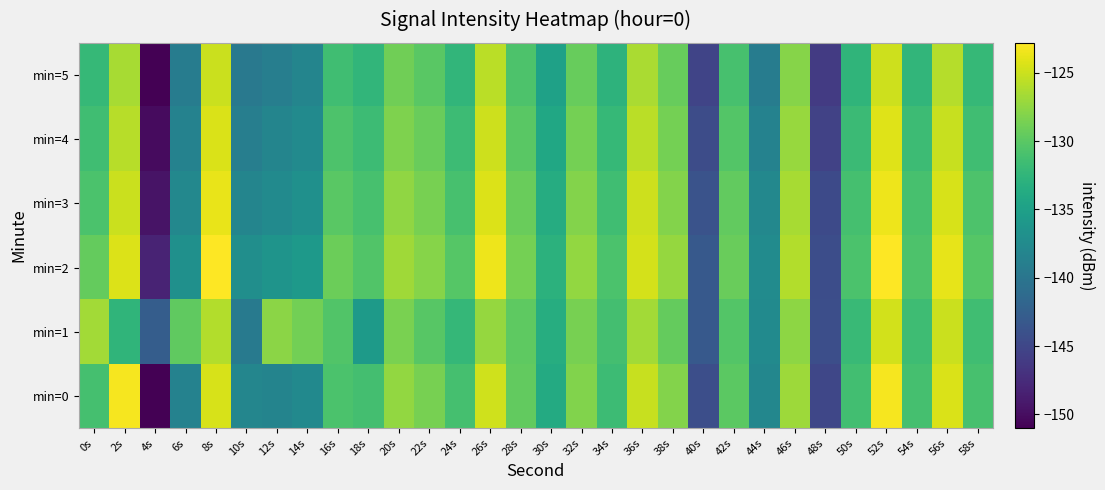

Which series has the largest range (max minus min)?

min=0